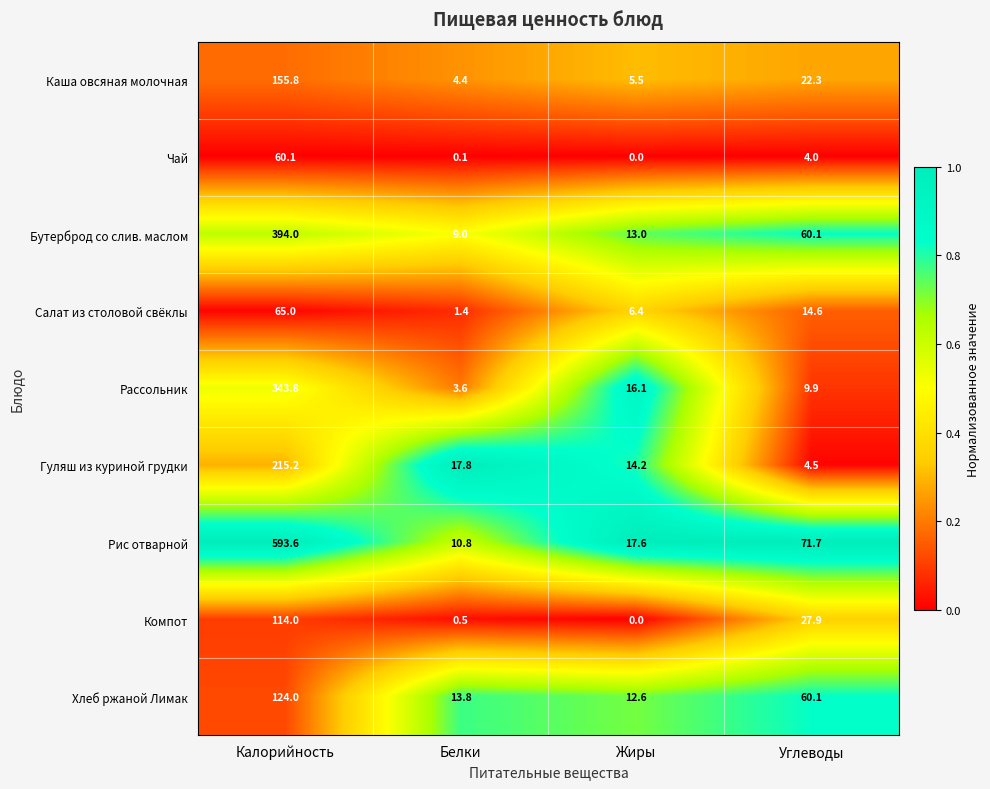

Count the number of categories in the chart.

4